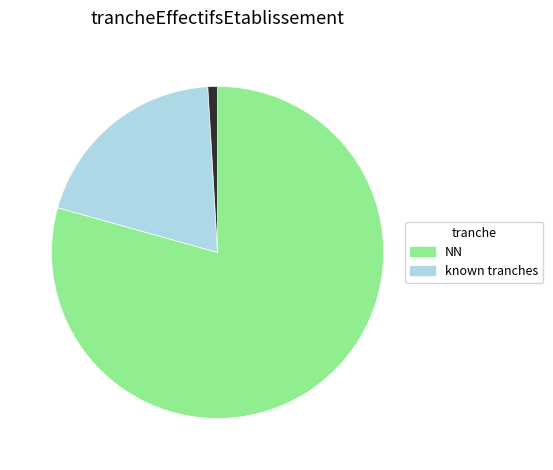

Does any single category account for the majority?

Yes